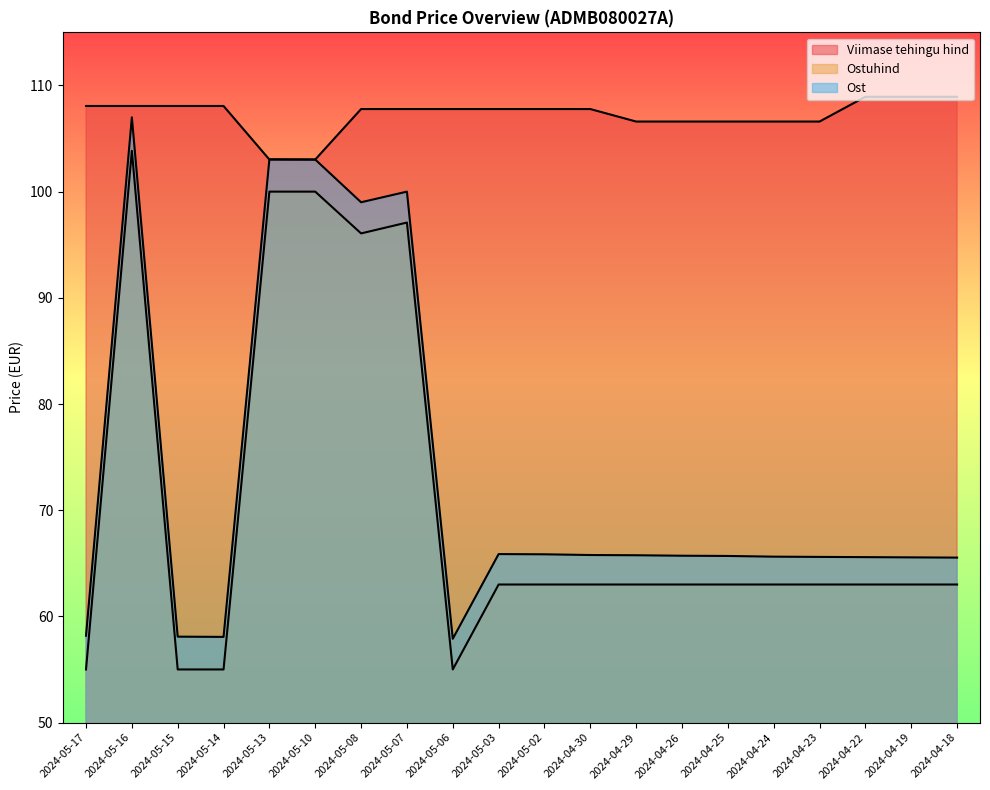

Which series has the widest spread of values?

Ost